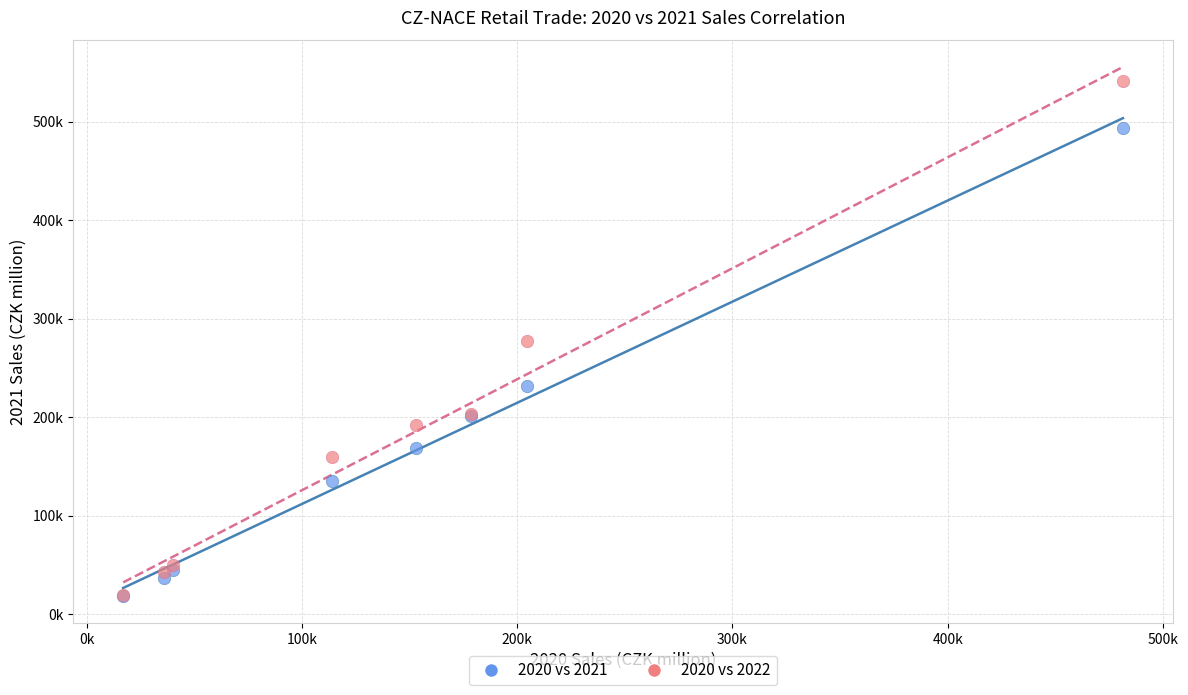

What are all the series names shown in the legend?

2020 vs 2021, 2020 vs 2022